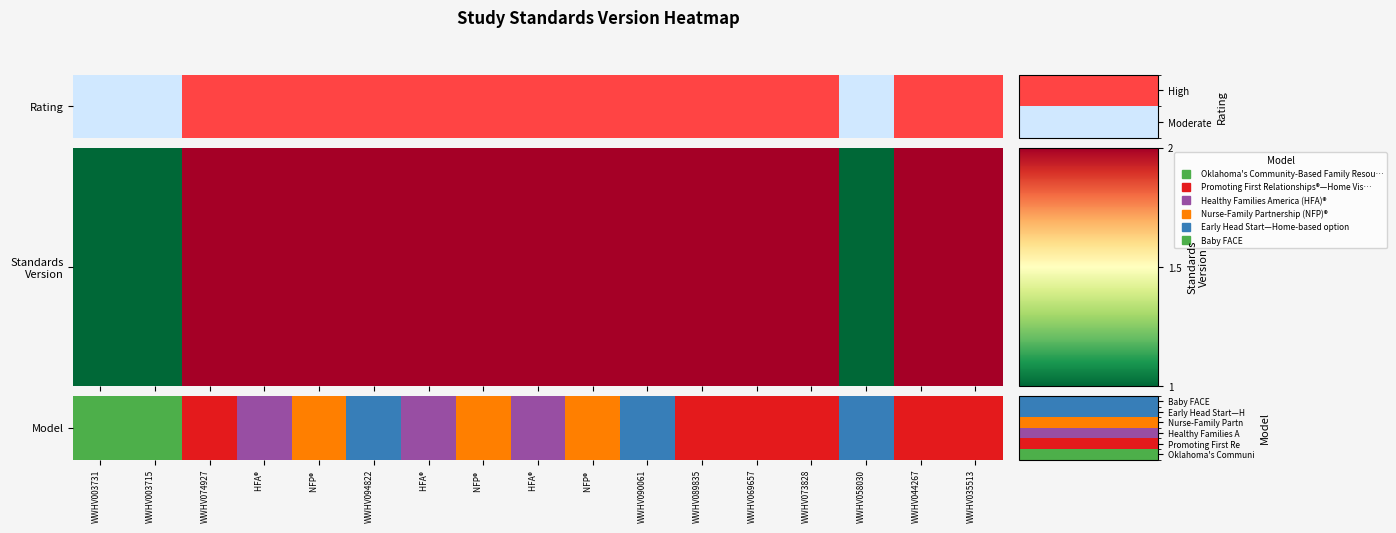

What is the maximum value shown in the chart?

5